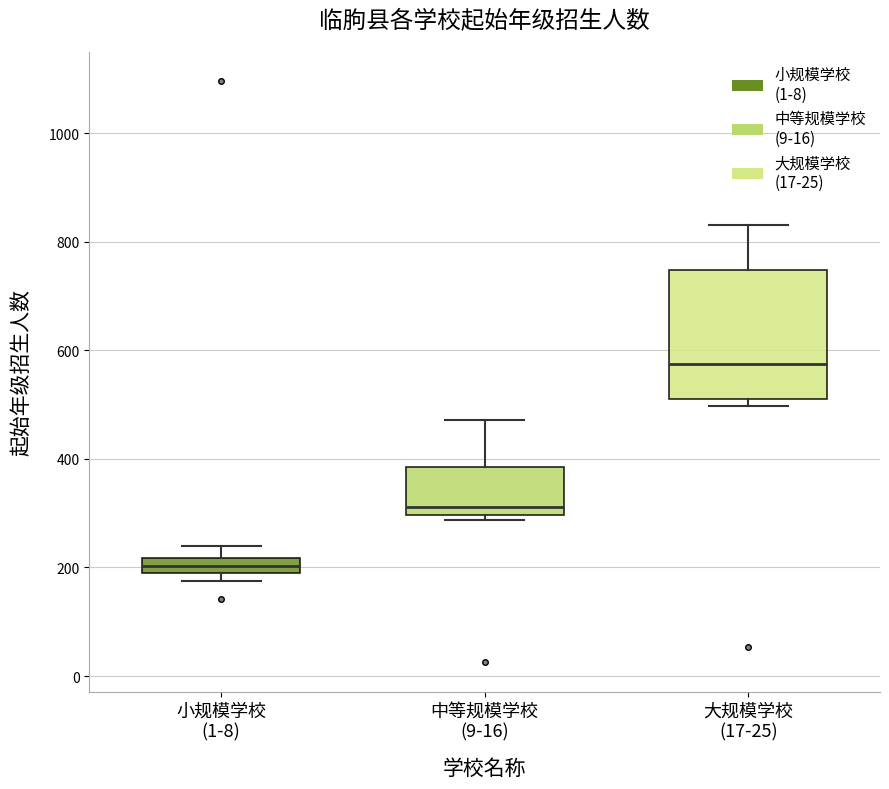

Which box is the tallest, from its lower edge to its upper edge?

大规模学校 (17-25)